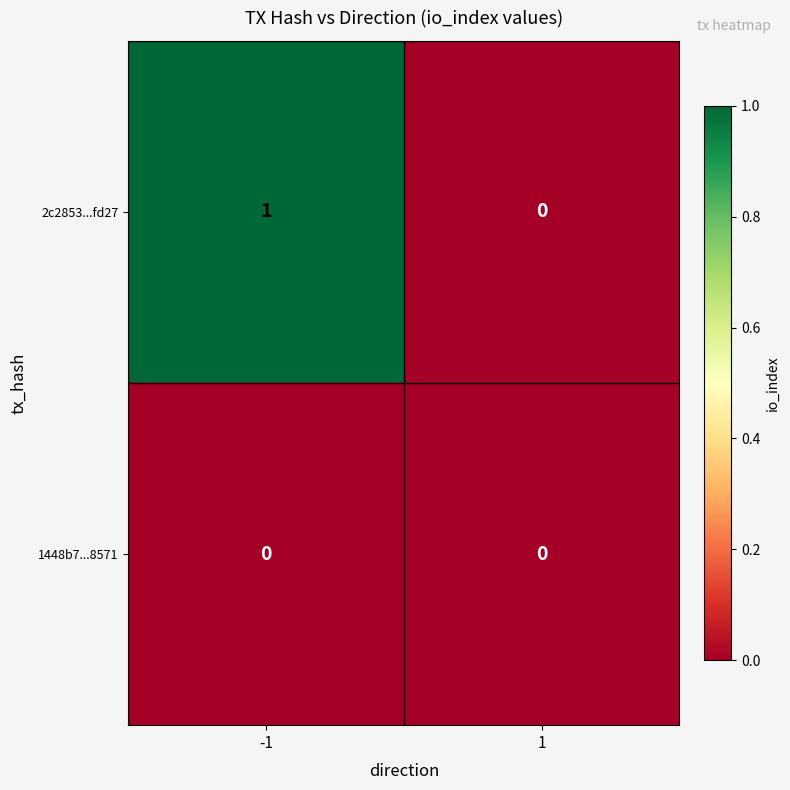

Reading right to left, extract all data points from this chart.

2c2853...fd27: 1=0	-1=1
1448b7...8571: 1=0	-1=0